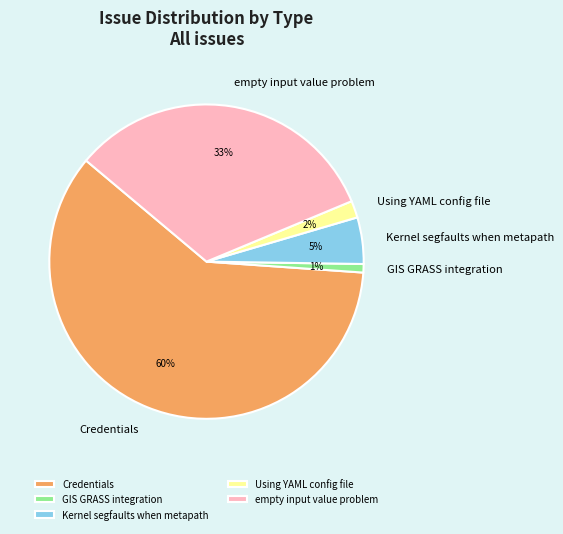

To the nearest percent, what is the average slice percentage?

20%